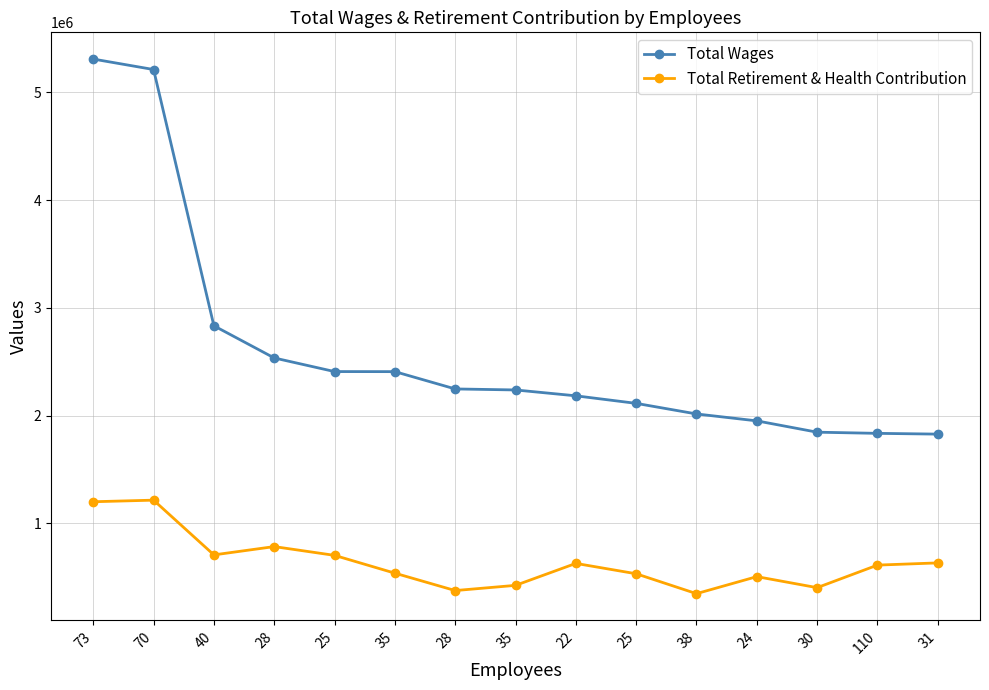

Reading right to left, list all the values displayed in this chart.

Total Wages: 1827786	1834880	1845687	1950818	2014959	2113269	2183333	2237732	2247155	2407734	2408356	2534757	2833362	5212129	5309279
Total Retirement & Health Contribution: 632351	611901	402548	504867	346870	531524	627646	423834	375543	537044	702320	783731	706682	1214781	1200069